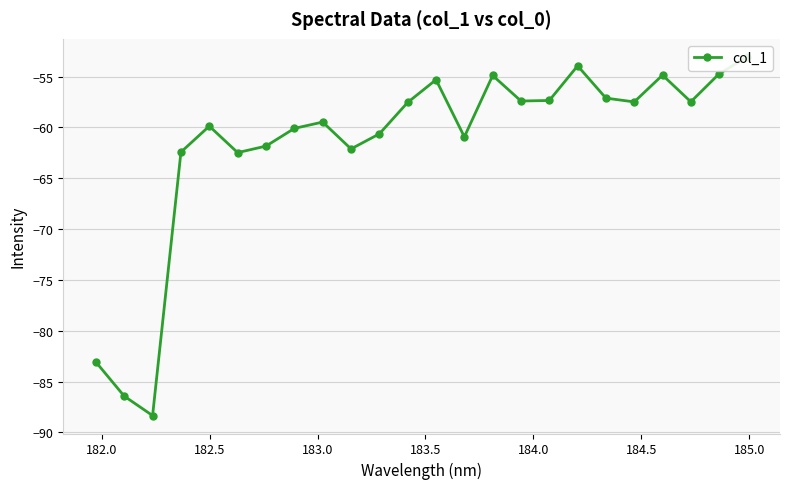

True or false: the data has more than 0 interior local peaks.

True